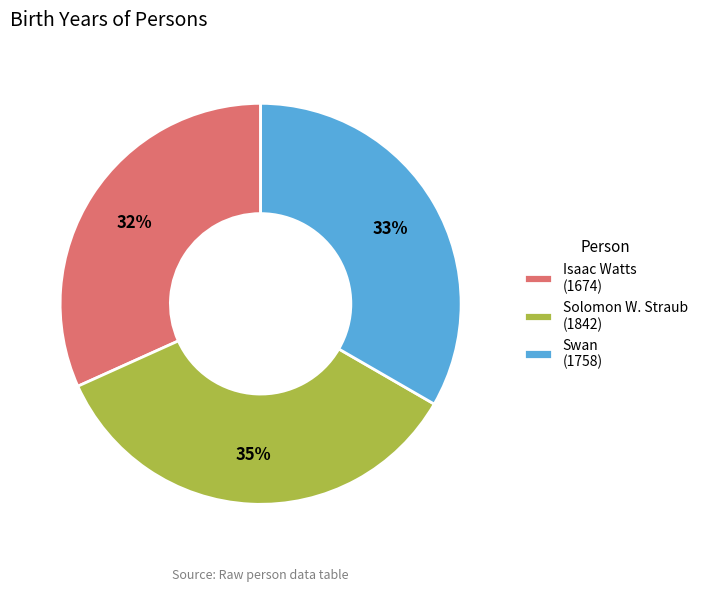

Is it true that Isaac Watts is 27% of the pie?

False